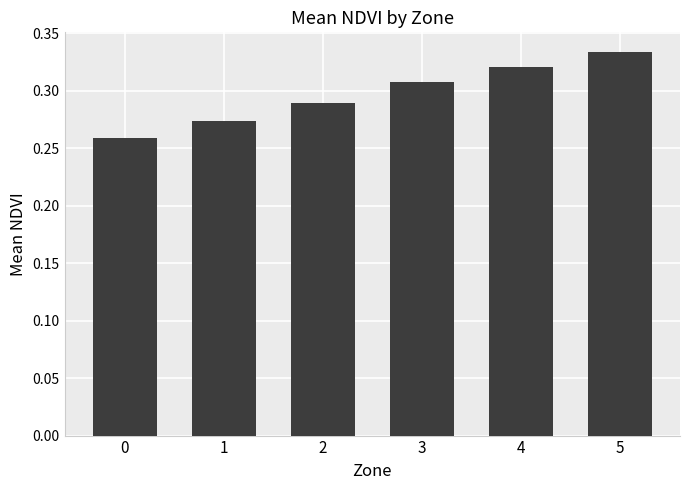

Between 3 and 2, which is larger?

3